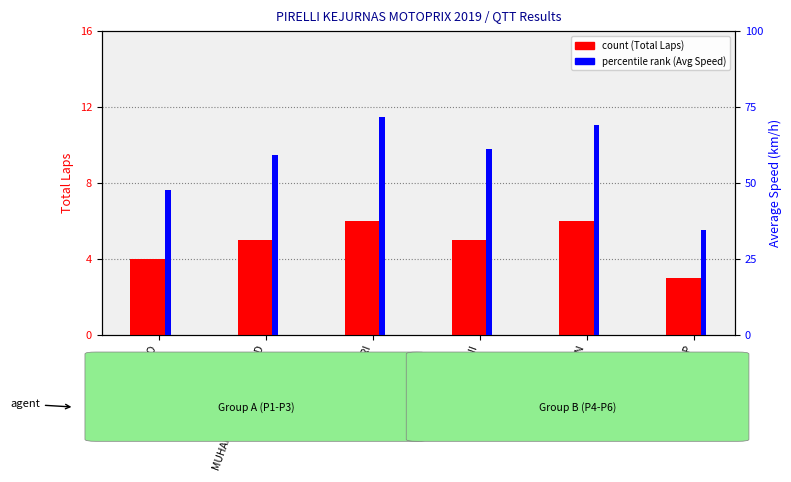

Reading left to right, what are all the values shown in this chart?

Total Laps: DIMAS JULIATMOKO=4.0	MUHAMMAD RAFIK MASIUD=5.0	DODI YUSRI=6.0	AHMAD RAMADANI=5.0	RENDI SETIAWAN=6.0	JULIO AGUSTIAN P=3.0
Average Speed: DIMAS JULIATMOKO=47.6	MUHAMMAD RAFIK MASIUD=59.1	DODI YUSRI=71.7	AHMAD RAMADANI=61.3	RENDI SETIAWAN=69.1	JULIO AGUSTIAN P=34.5